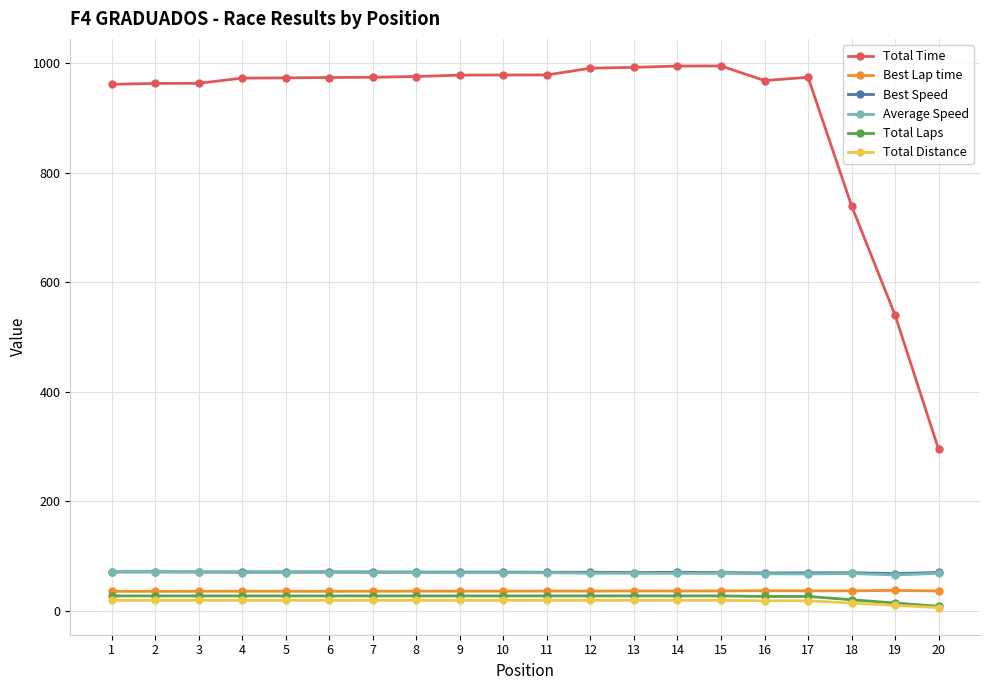

Which series has the largest total across all categories?

Total Time